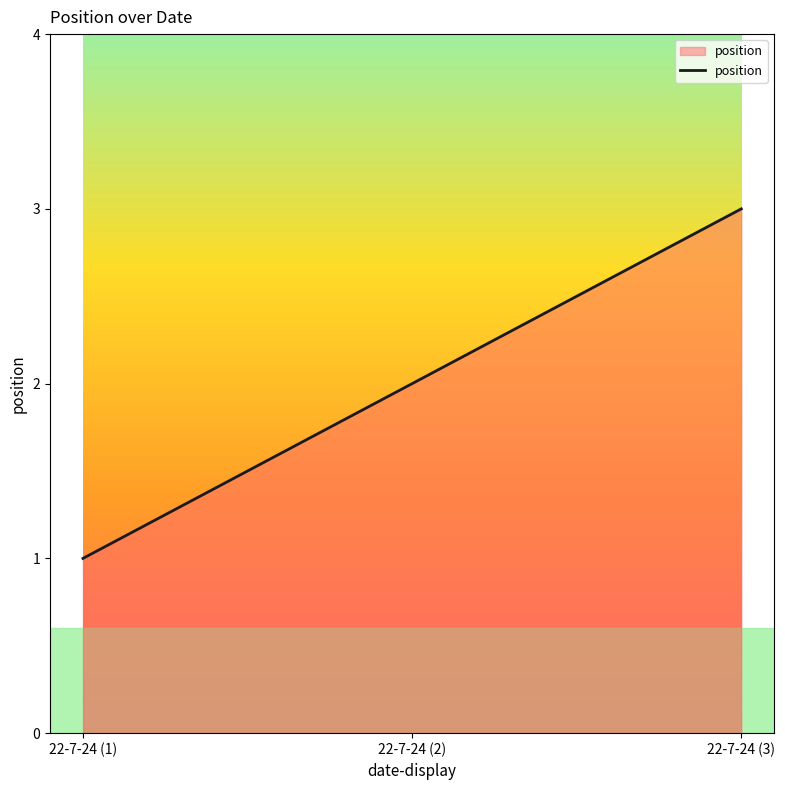

Approximately how many times larger is the value at 22-7-24 (3) compared to 22-7-24 (1)?

3.0